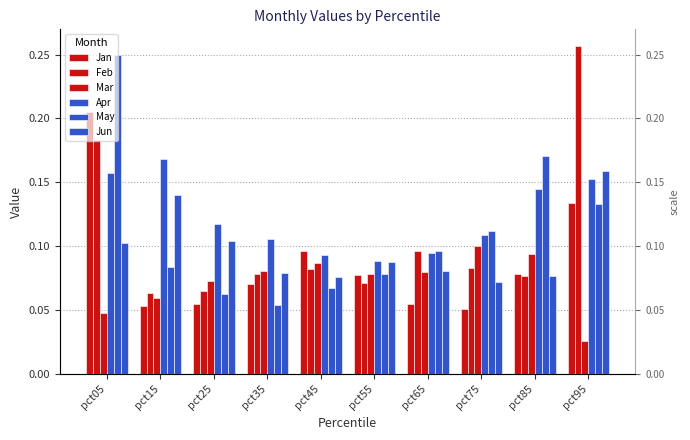

What is the sum of all Jan values?

0.9